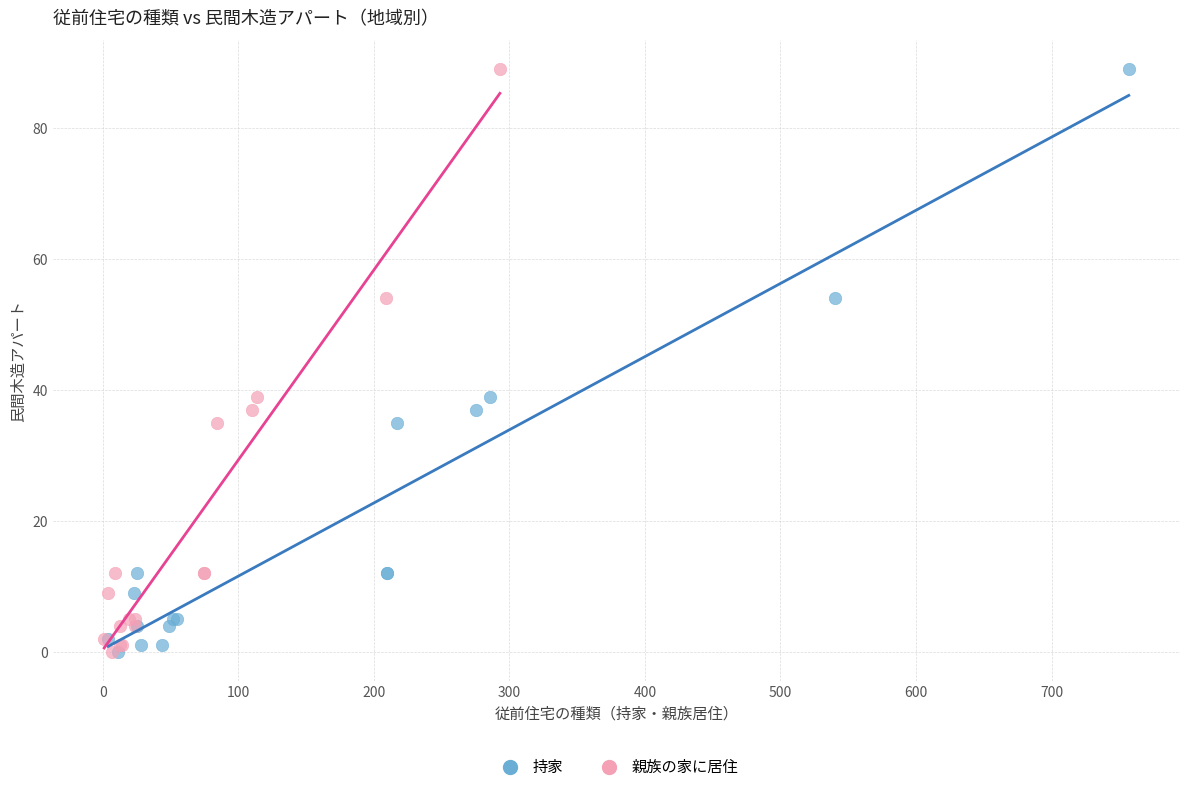

What are all the series names shown in the legend?

持家, 親族の家に居住